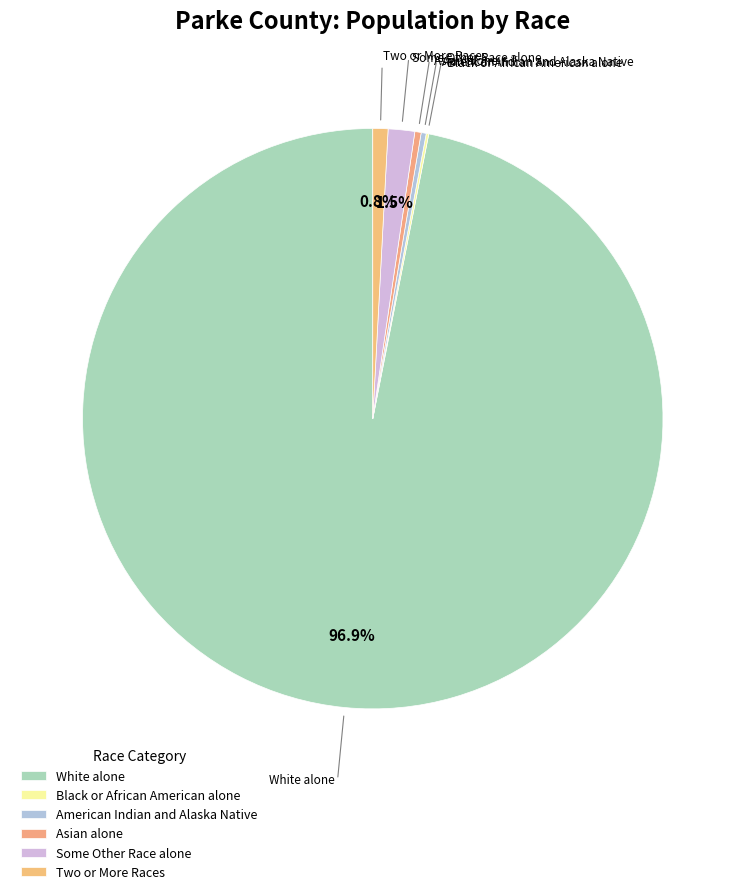

True or false: Two or More Races accounts for 11% of the total.

False